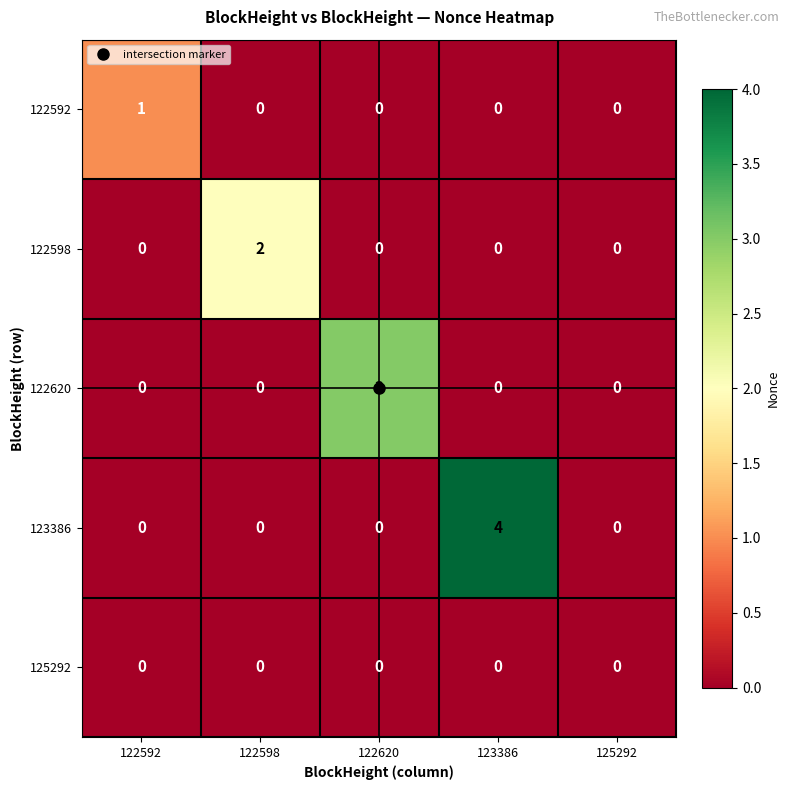

The 122598 series shows 2 at 122598. True or false?

True